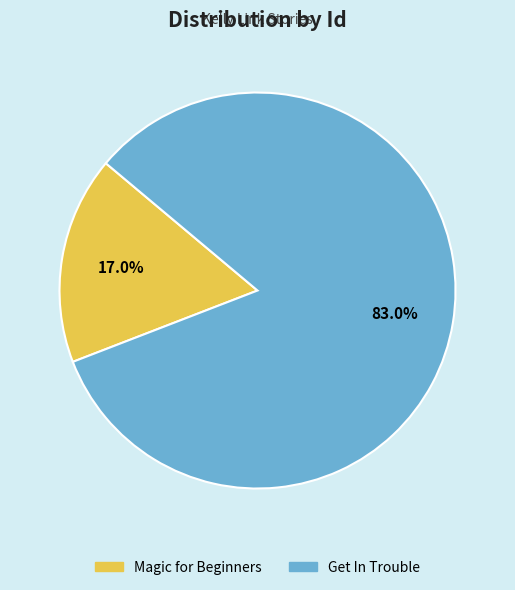

Which slice is the smallest?

Magic for Beginners